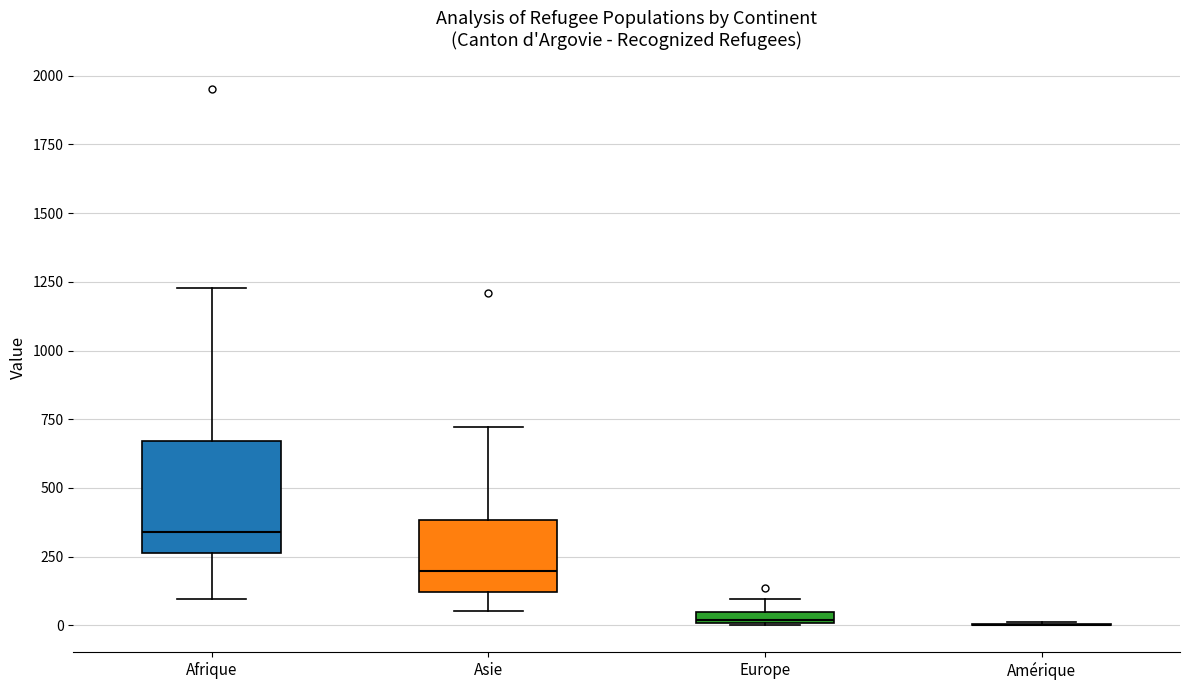

Comparing the boxes themselves (not the whiskers), which one is the tallest?

Afrique